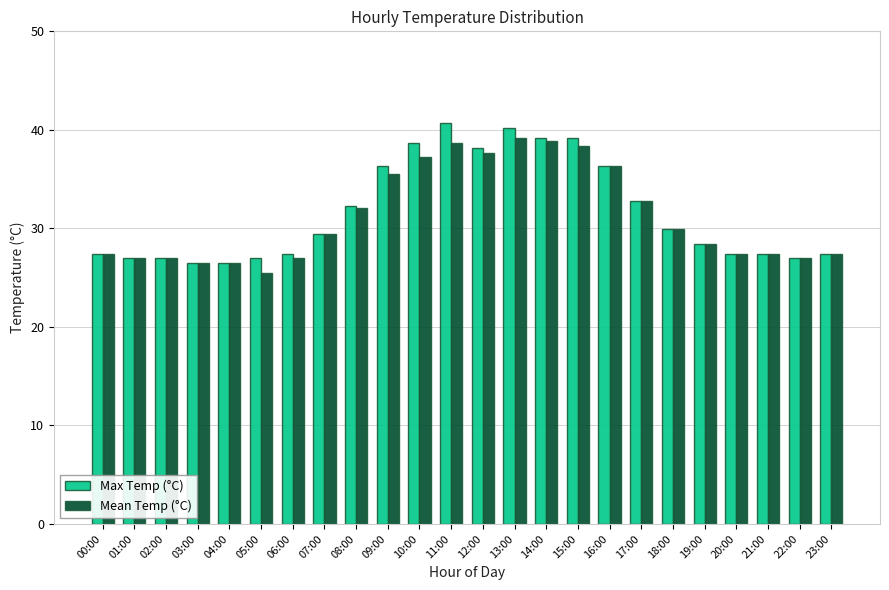

Where does the Mean Temp (°C) series first go above 29?

07:00